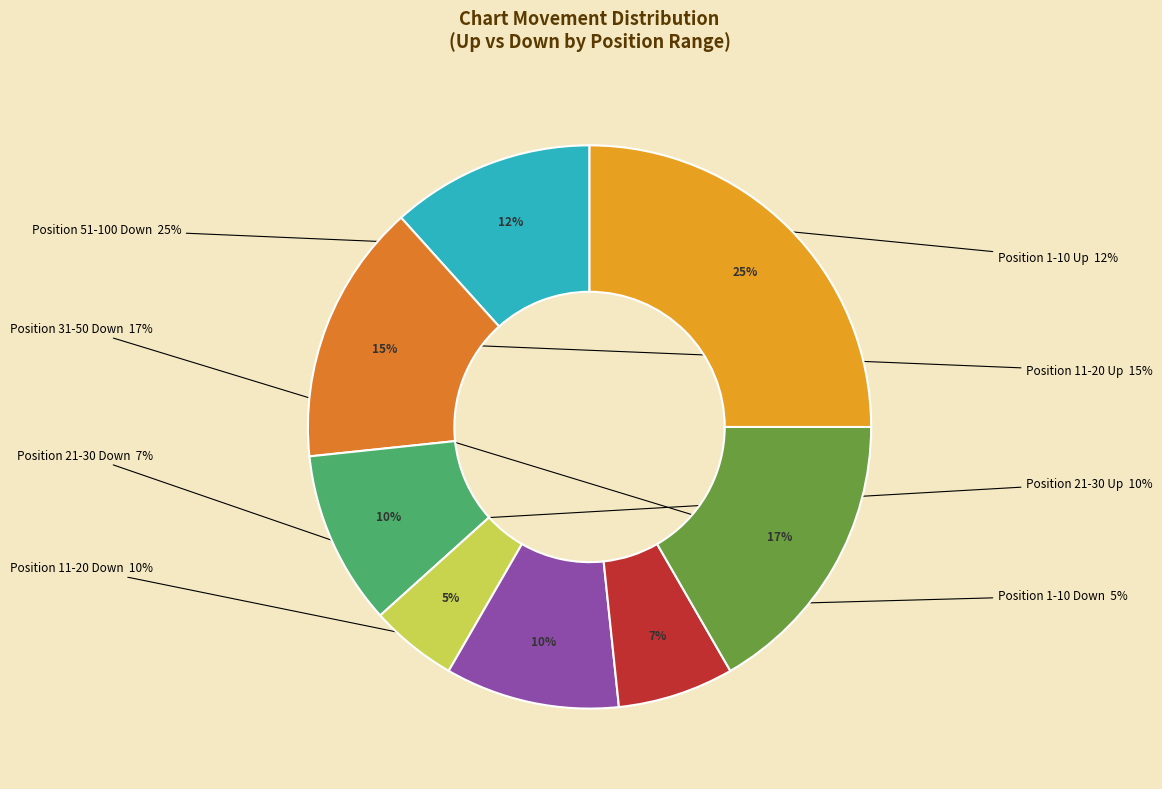

How many segments does this pie chart have?

8